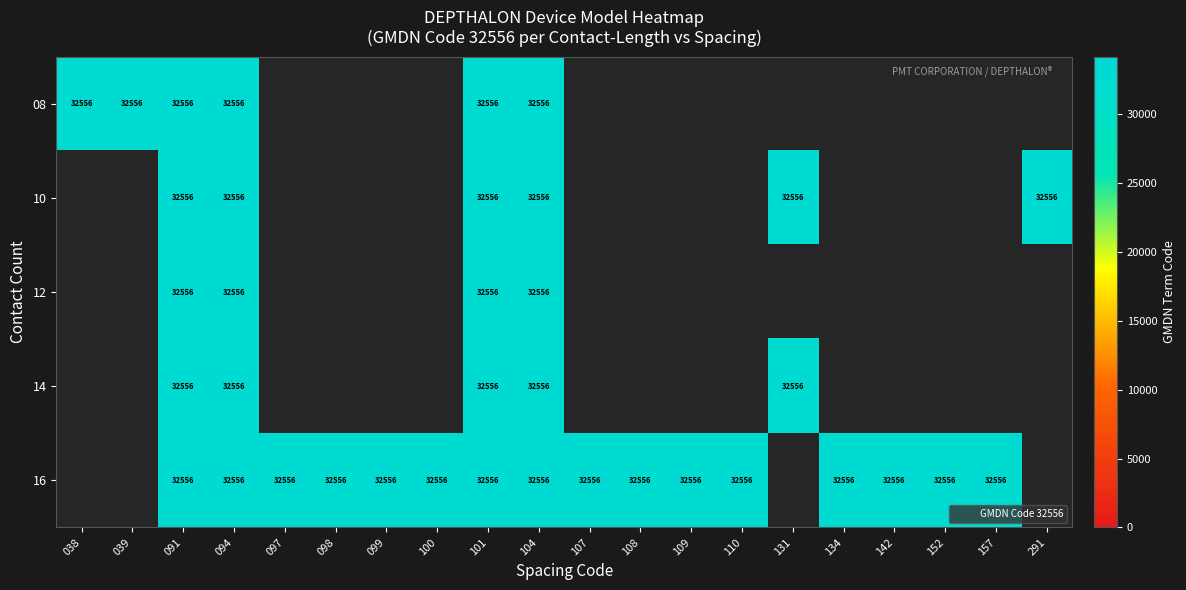

At which label is 14 closest to 16278?

091